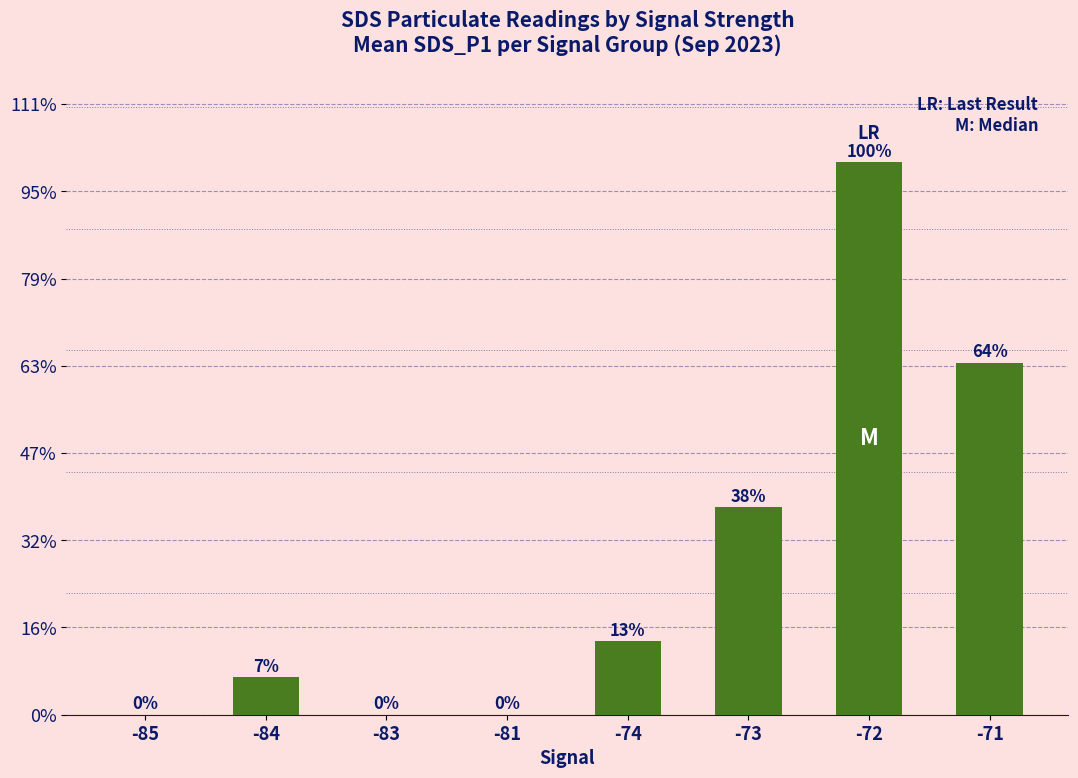

Are the bars horizontal?

No